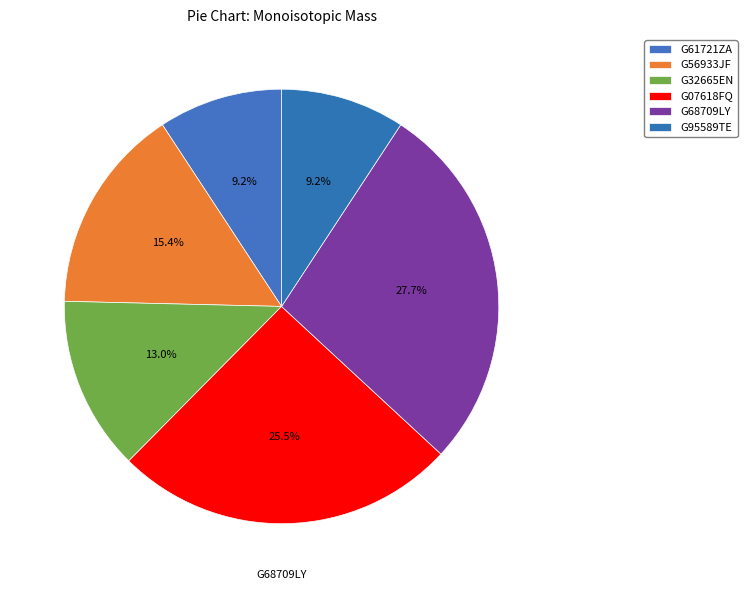

To the nearest percent, what is the average slice percentage?

17%